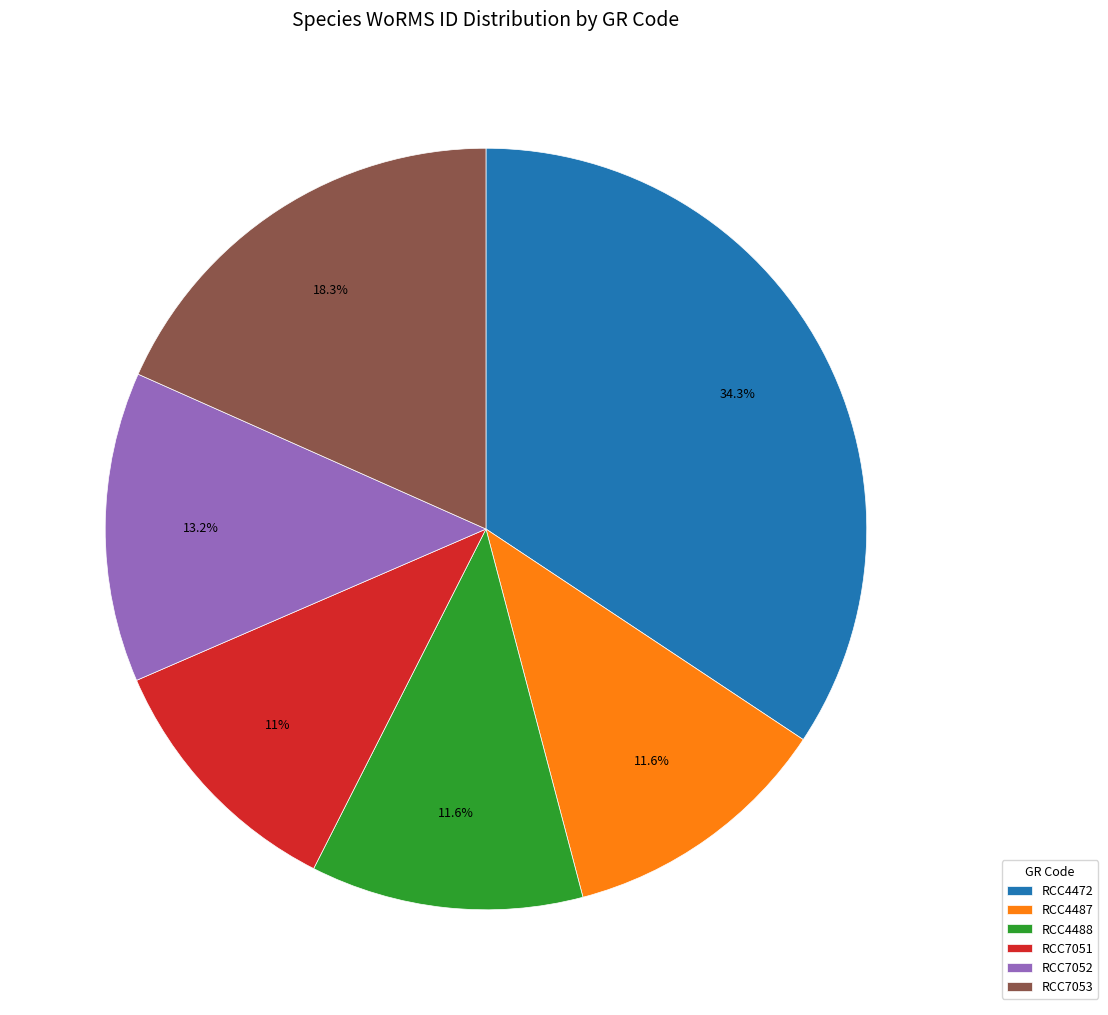

What is the ratio of the value at RCC7052 to the value at RCC4488?

1.1